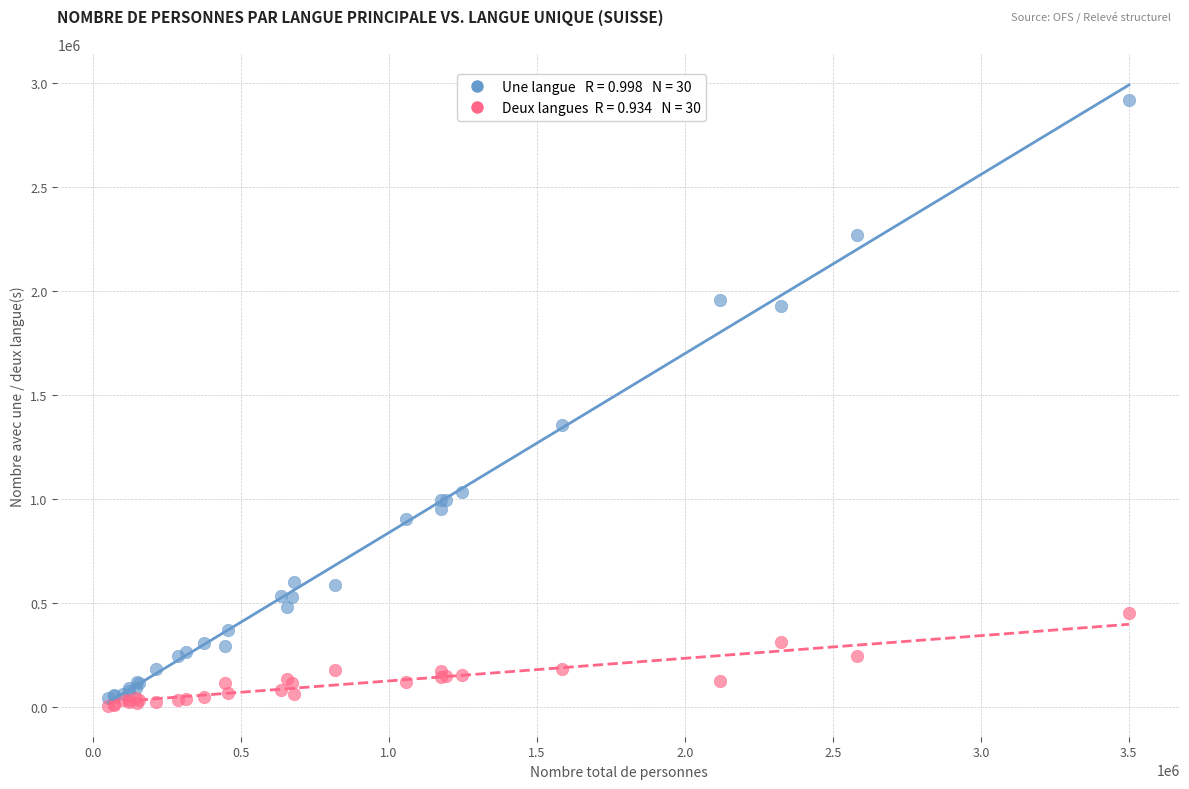

Across all series, what Y value is closest to 1463221?

1354560.5